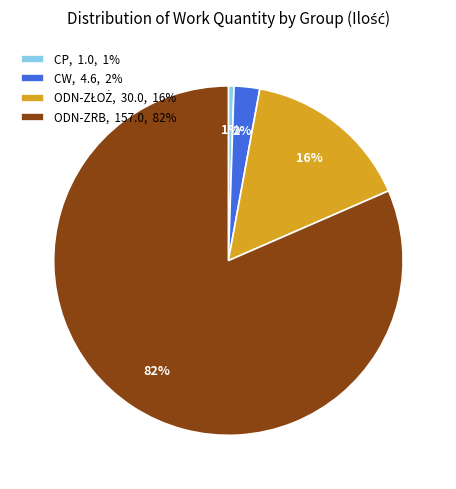

Does any single category account for the majority?

Yes